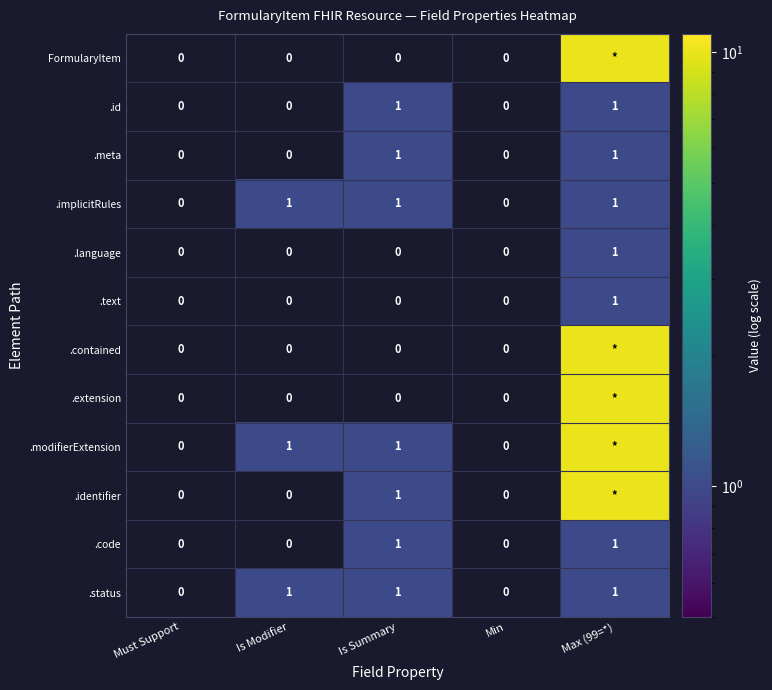

What is the total value across all series at Is Summary?

7